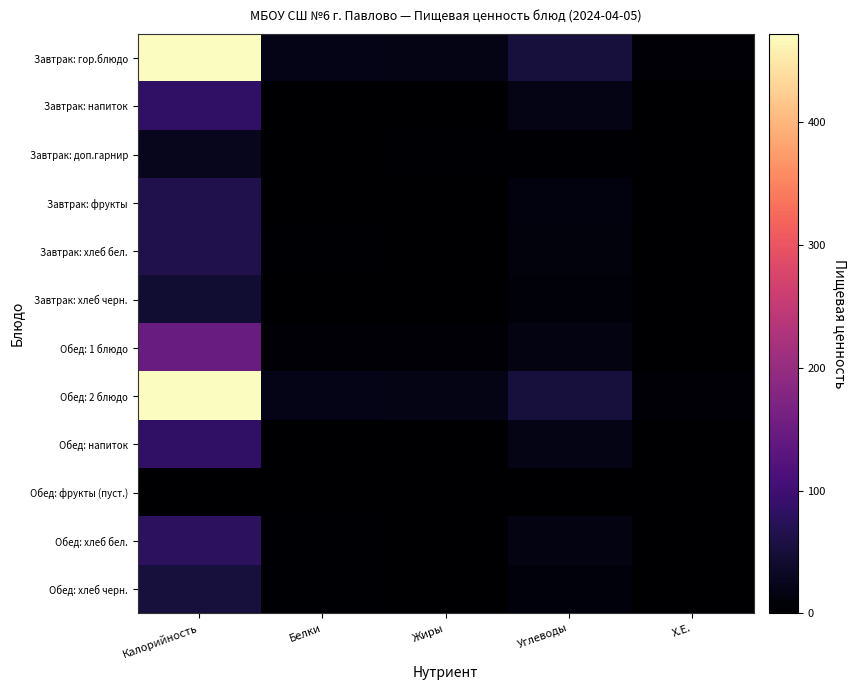

Which series has the largest total across all categories?

Завтрак: гор.блюдо